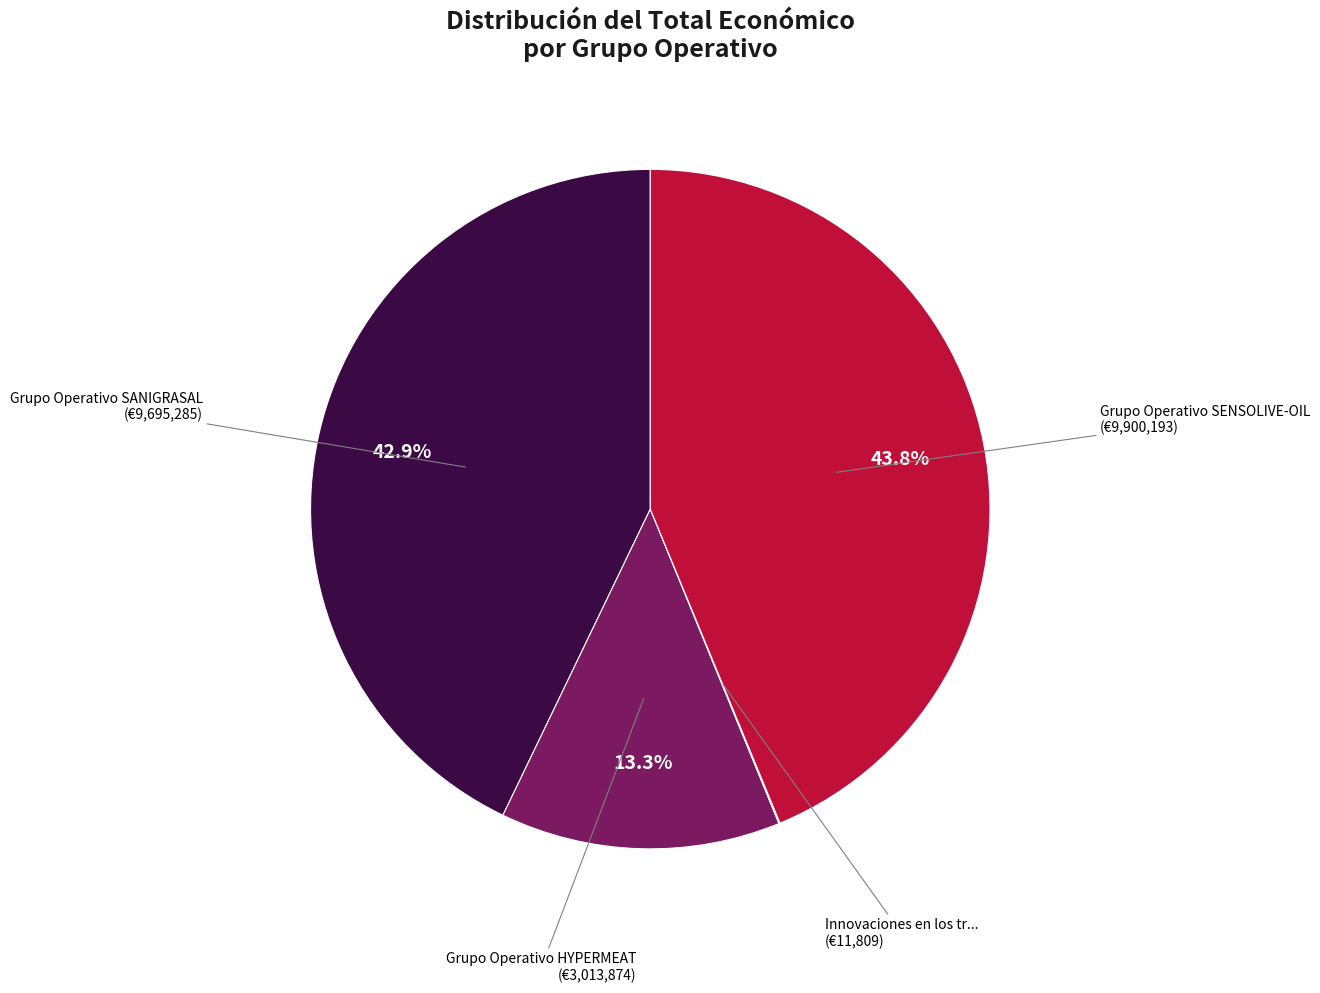

Is there any slice that represents more than half of the pie?

No